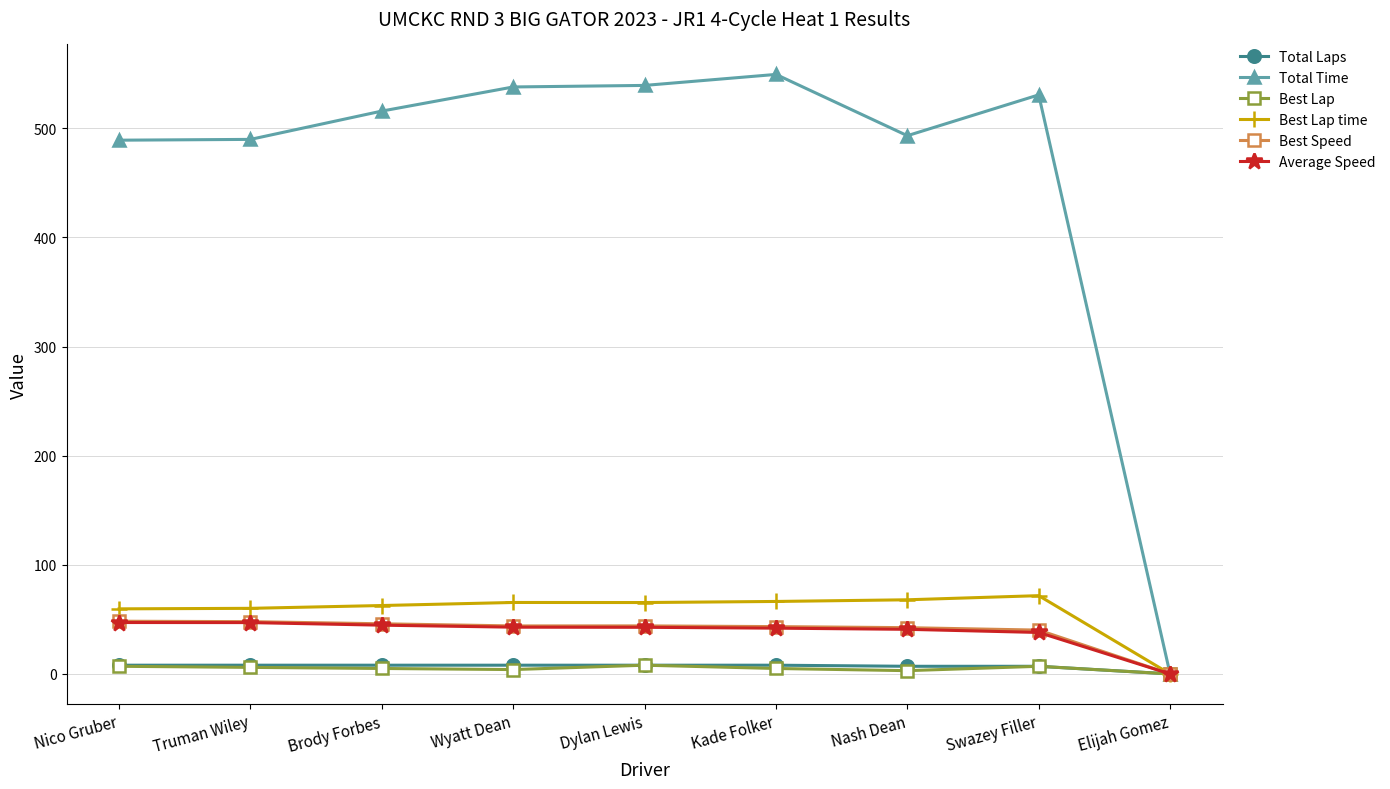

Where is Best Speed nearest to the value 24?

Swazey Filler